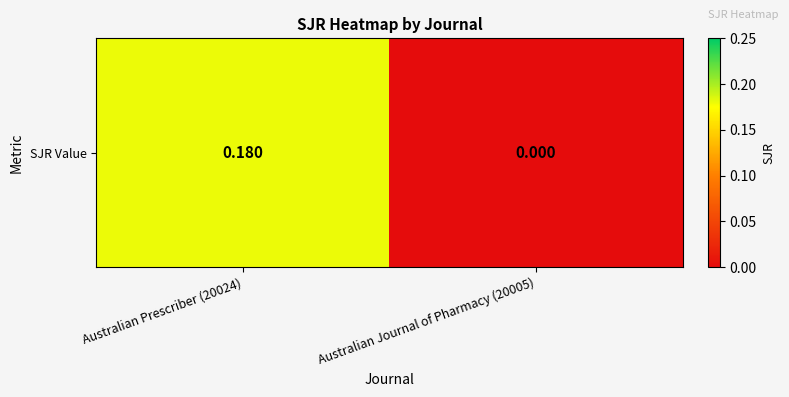

Rank the categories by value from lowest to highest.

Australian Journal of Pharmacy (20005), Australian Prescriber (20024)